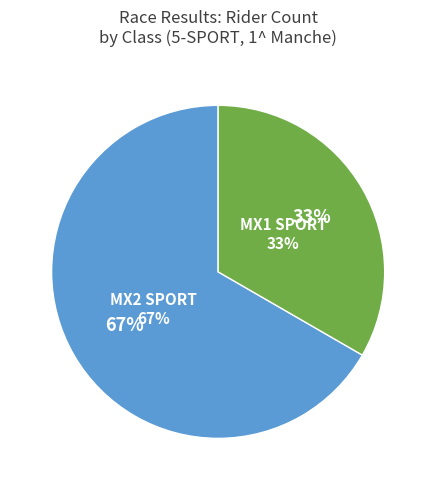

Count the number of slices in the pie.

2